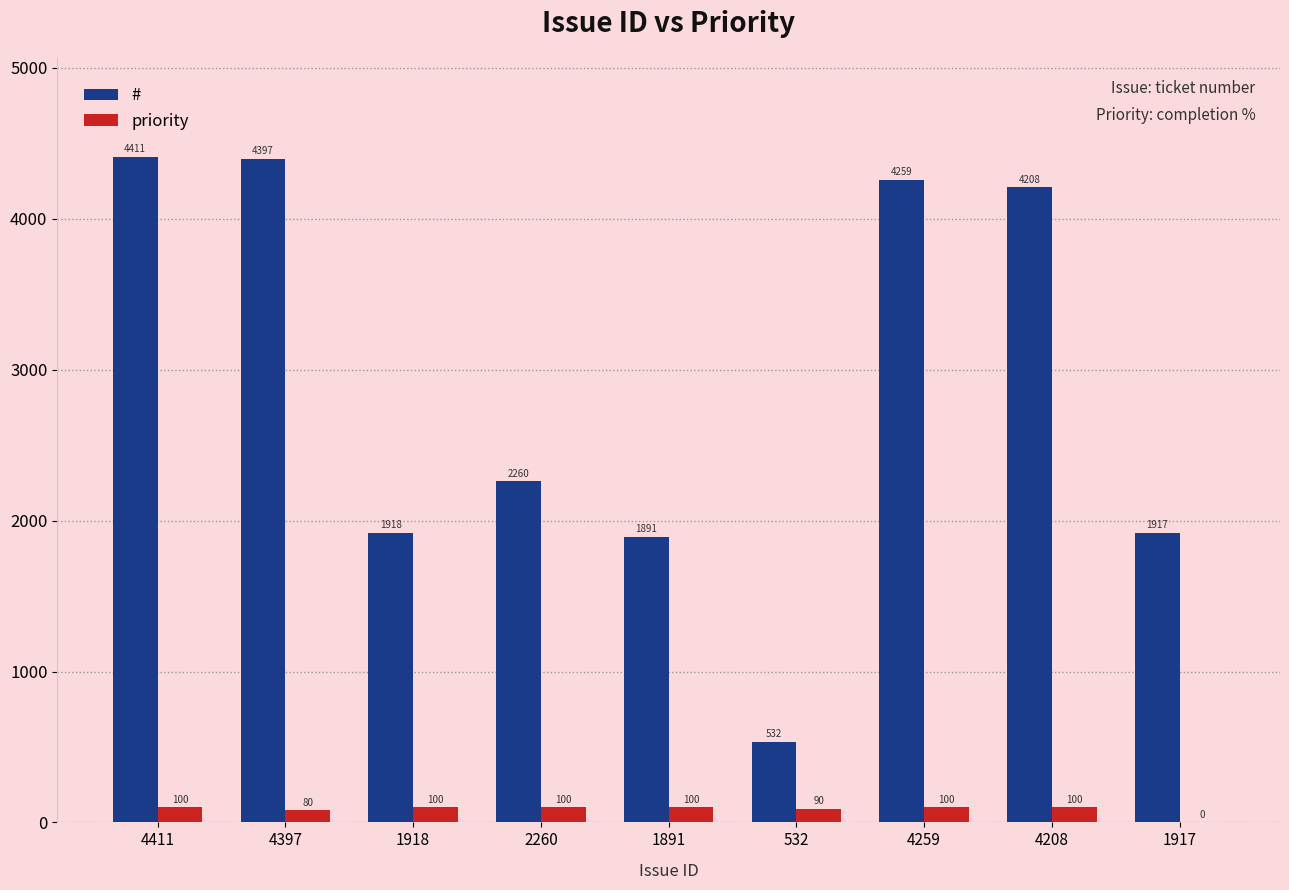

Is the value of priority at 2260 greater than the value of # at 2260?

No